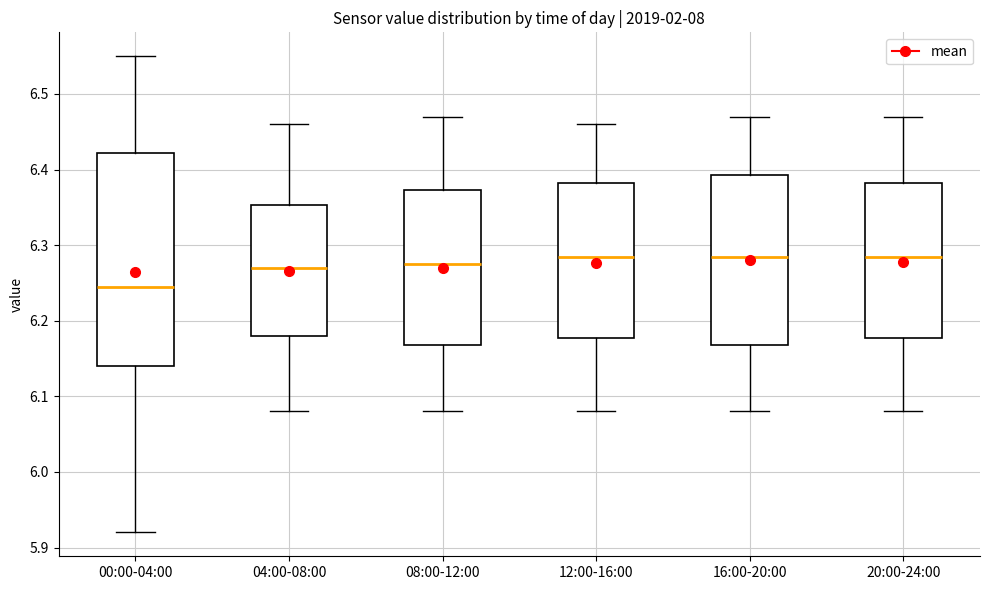

Where does the median line of the box for 08:00-12:00 sit on the y-axis? The values are not printed on the chart, so give them approximately, as read against the axis.

6.28